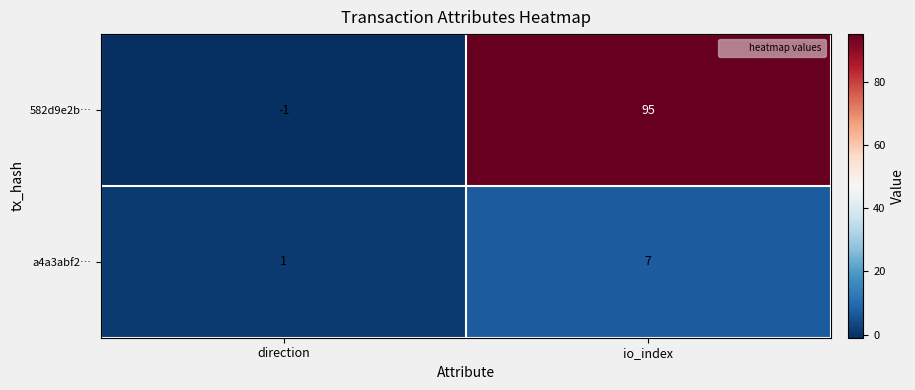

At which label does a4a3abf2… reach its peak?

io_index